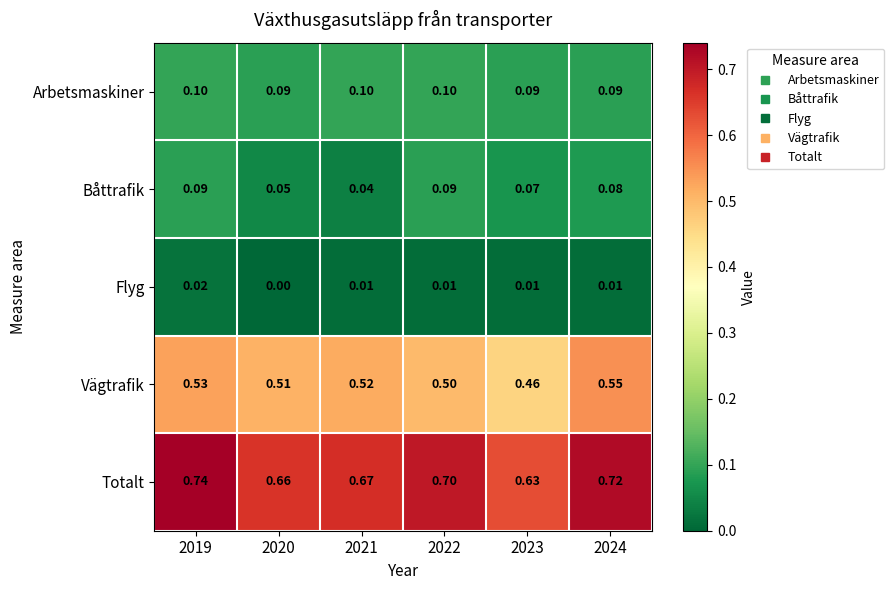

Which series has the largest total across all categories?

Totalt